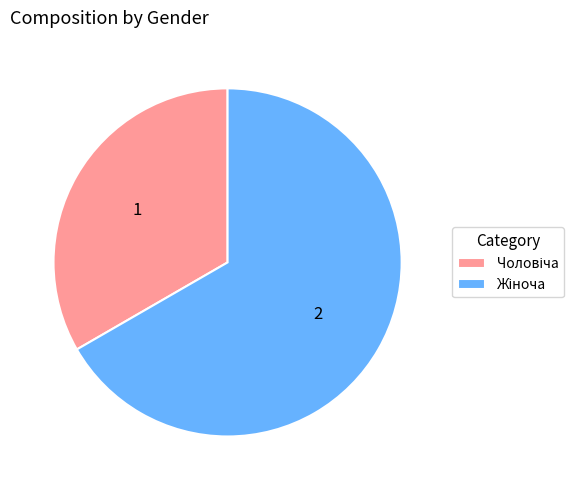

How many slices are in this pie chart?

2